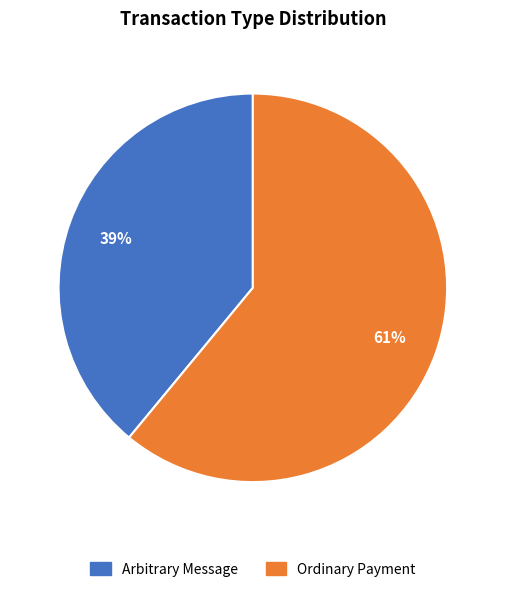

Do Arbitrary Message and Ordinary Payment together represent more than half of the pie?

Yes